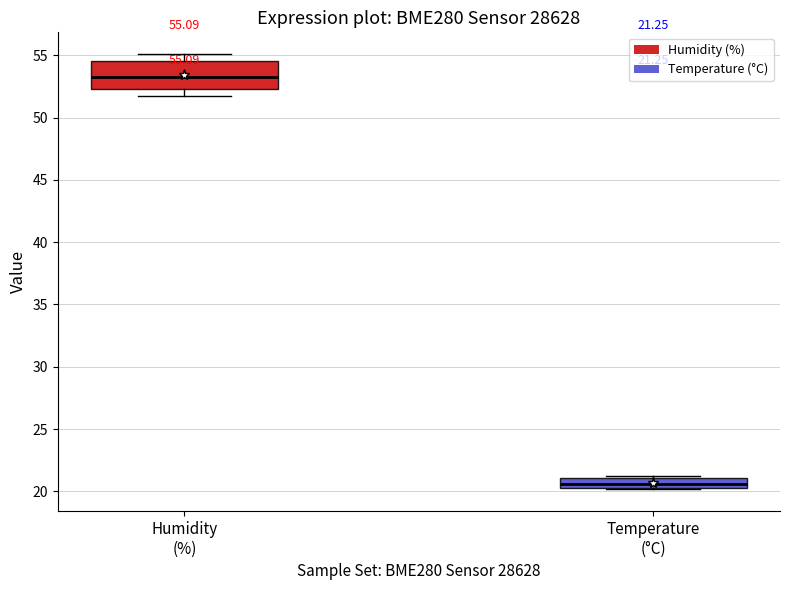

Which box has the highest median line?

Humidity (%)